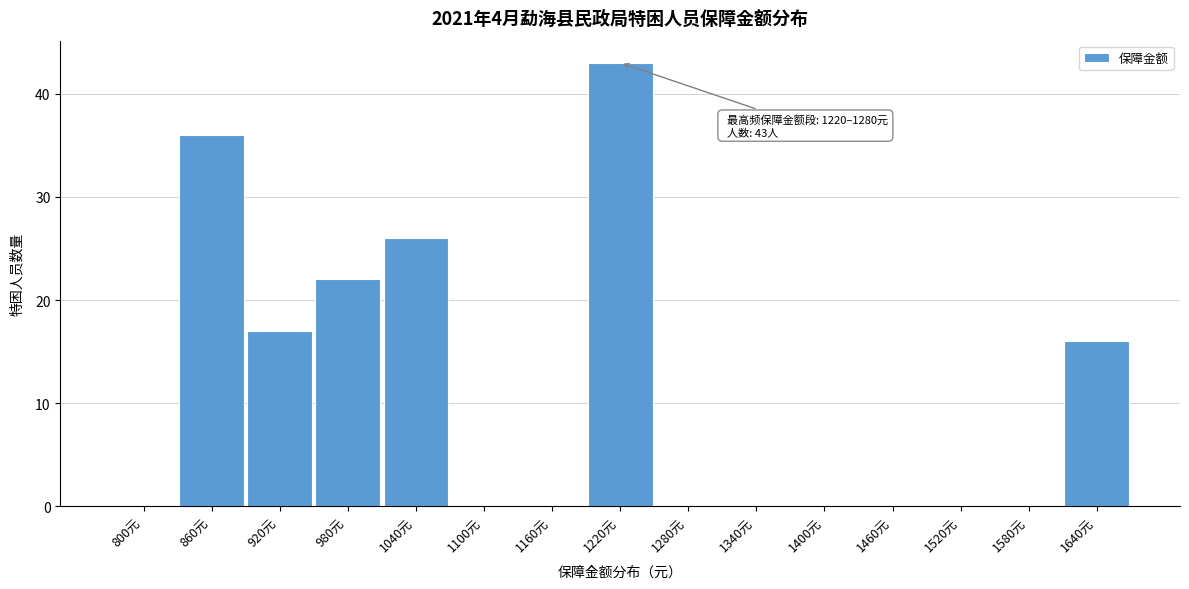

Reading right to left, list all the values displayed in this chart.

1640元=16	1580元=0	1520元=0	1460元=0	1400元=0	1340元=0	1280元=0	1220元=43	1160元=0	1100元=0	1040元=26	980元=22	920元=17	860元=36	800元=0